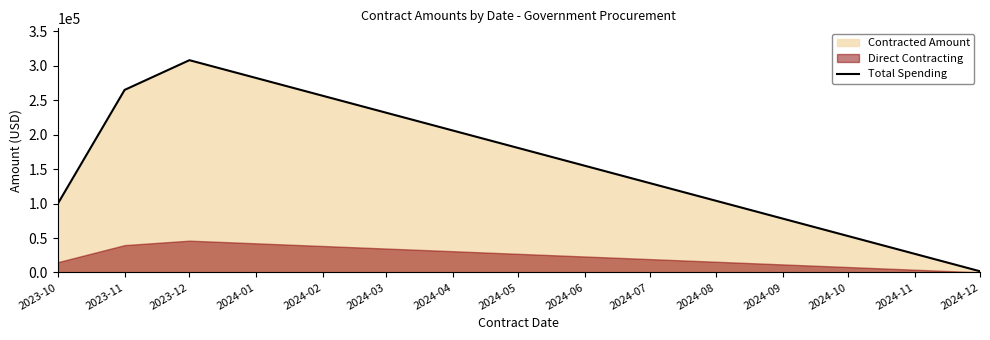

The value of Total Spending at 2023-12 is 307808.6. True or false?

True